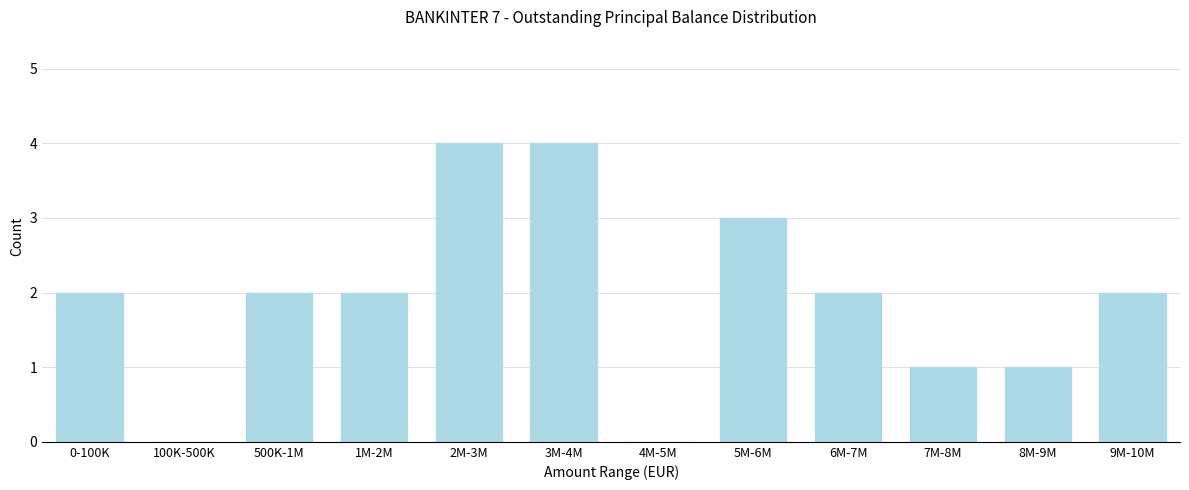

Reading left to right, what are all the values shown in this chart?

0-100K=2	100K-500K=0	500K-1M=2	1M-2M=2	2M-3M=4	3M-4M=4	4M-5M=0	5M-6M=3	6M-7M=2	7M-8M=1	8M-9M=1	9M-10M=2